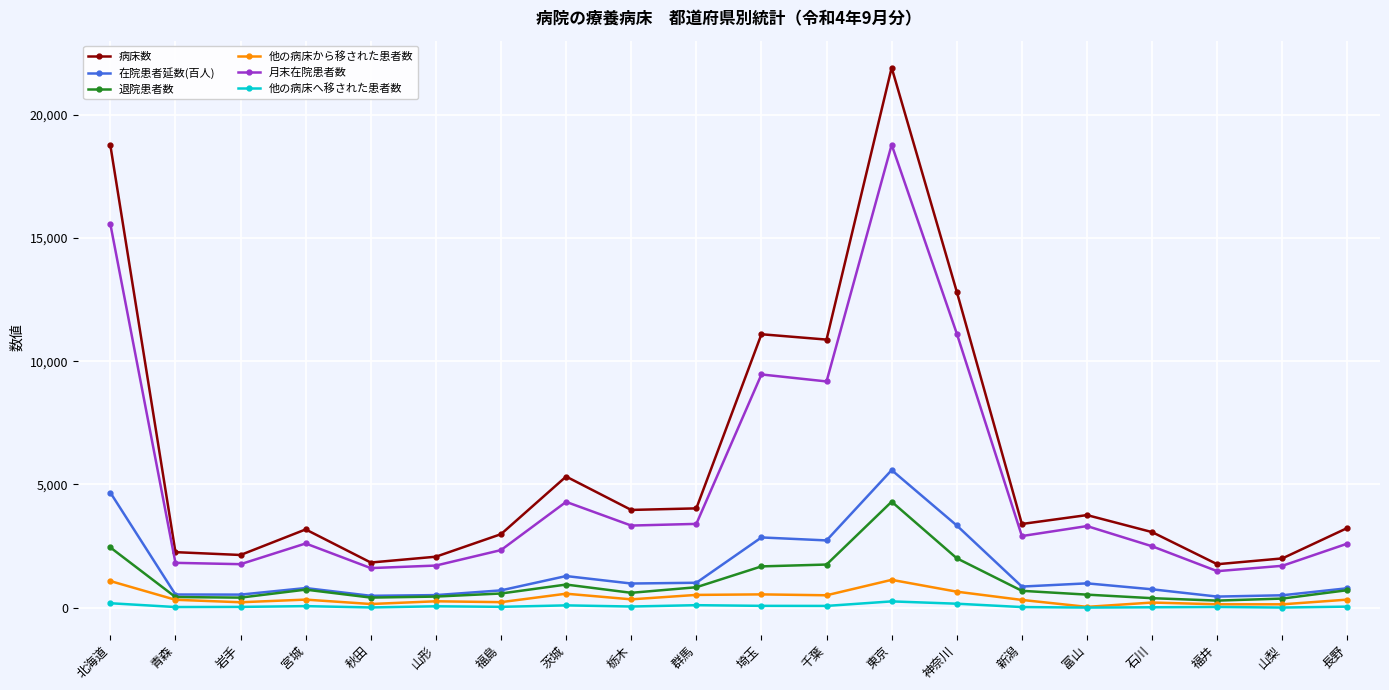

List the series in order of their peak value, lowest first.

他の病床へ移された患者数, 他の病床から移された患者数, 退院患者数, 在院患者延数(百人), 月末在院患者数, 病床数